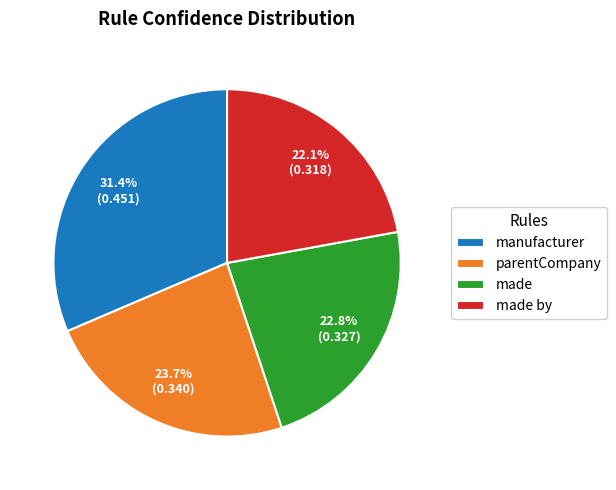

Which slice is the largest?

manufacturer